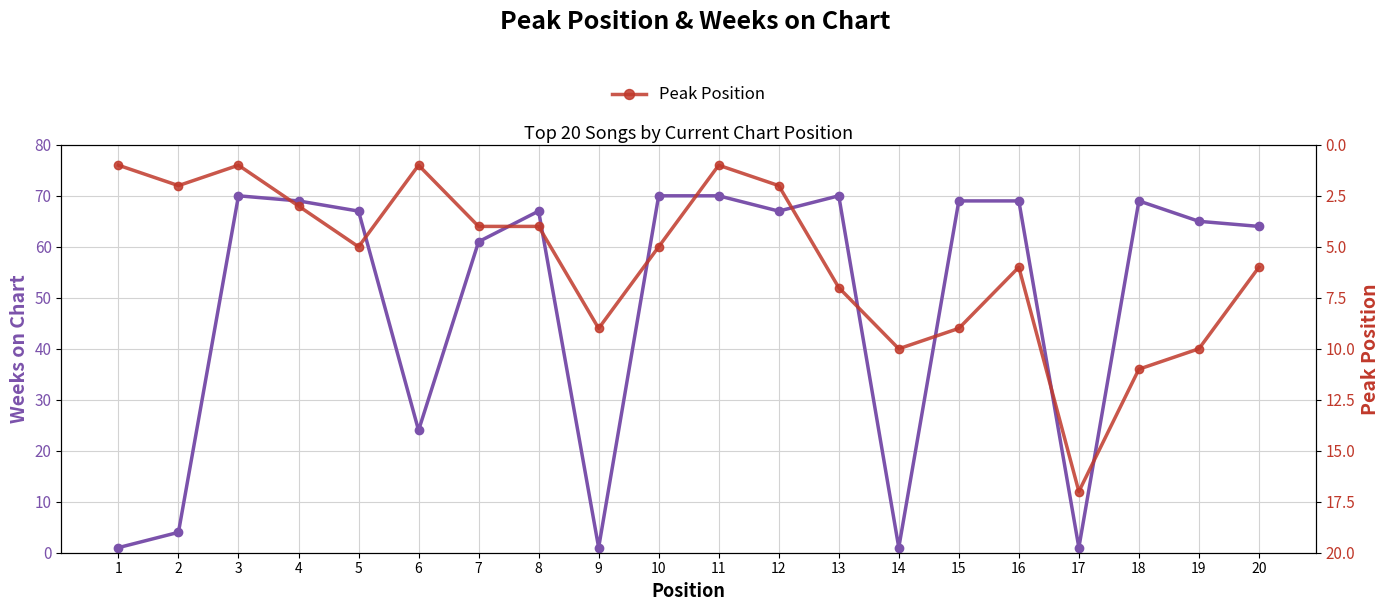

What is the sum of the Peak Position values at 20 and 5?

11